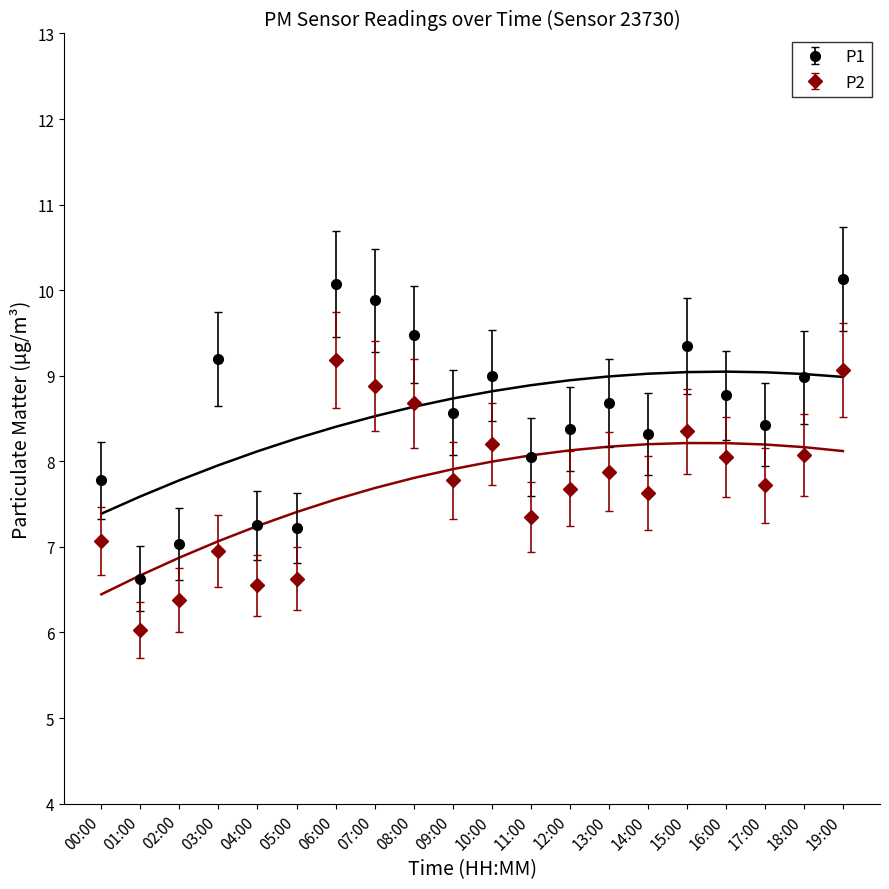

What is the difference between the maximum and minimum values in the P1 series?

3.5